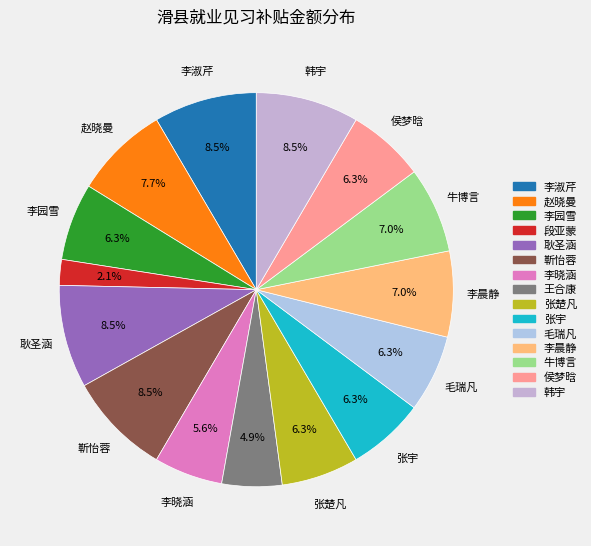

What is the ratio of the value at 王合康 to the value at 李晨静?

0.7